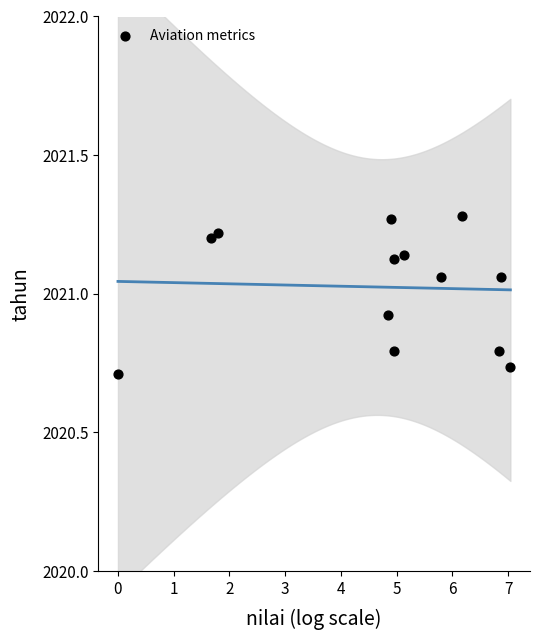

What is the range of X values (max minus min)?

7.0